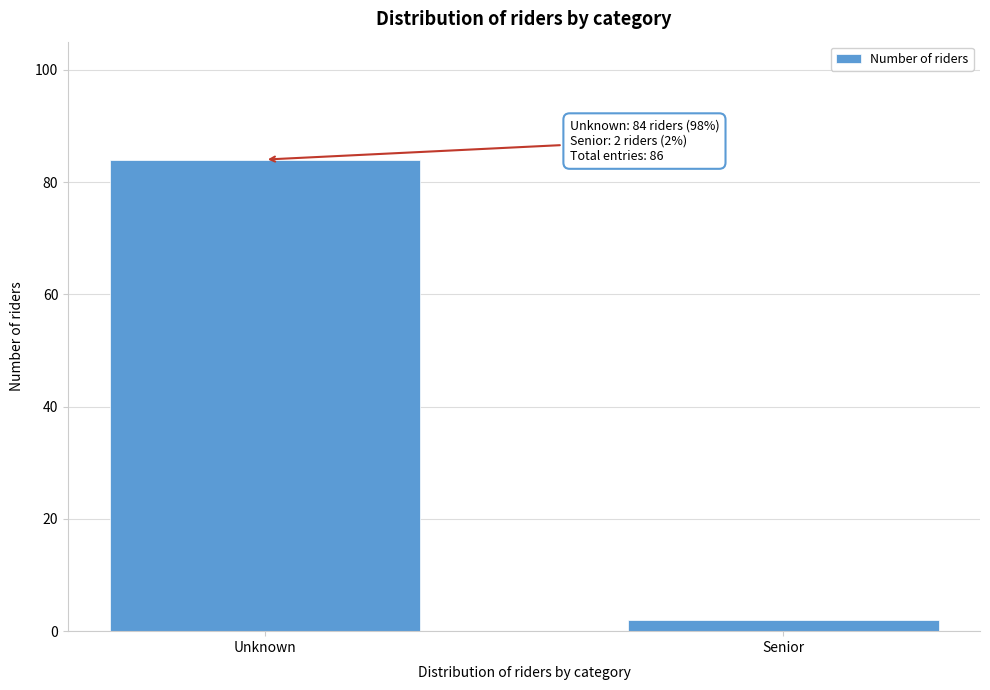

Reading right to left, transcribe all the data shown in this chart.

Senior=2	Unknown=84